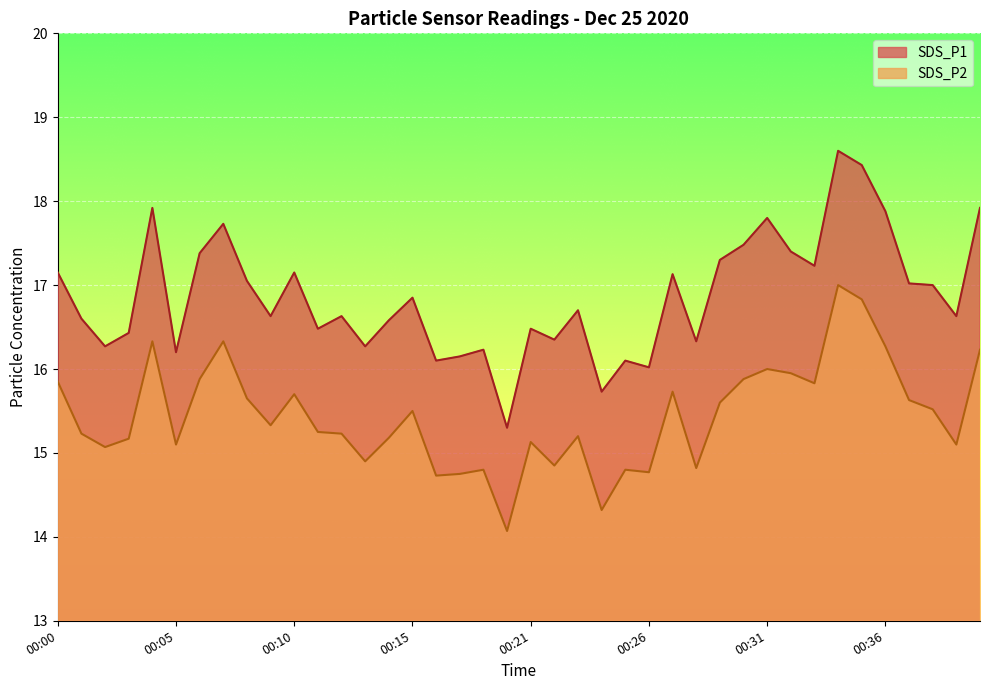

List the labels in order of SDS_P1 value, smallest first.

00:20, 00:24, 00:26, 00:16, 00:25, 00:17, 00:05, 00:19, 00:02, 00:13, 00:28, 00:22, 00:03, 00:11, 00:21, 00:14, 00:01, 00:09, 00:12, 00:39, 00:23, 00:15, 00:38, 00:37, 00:08, 00:27, 00:00, 00:10, 00:33, 00:29, 00:06, 00:32, 00:30, 00:07, 00:31, 00:36, 00:04, 00:40, 00:35, 00:34